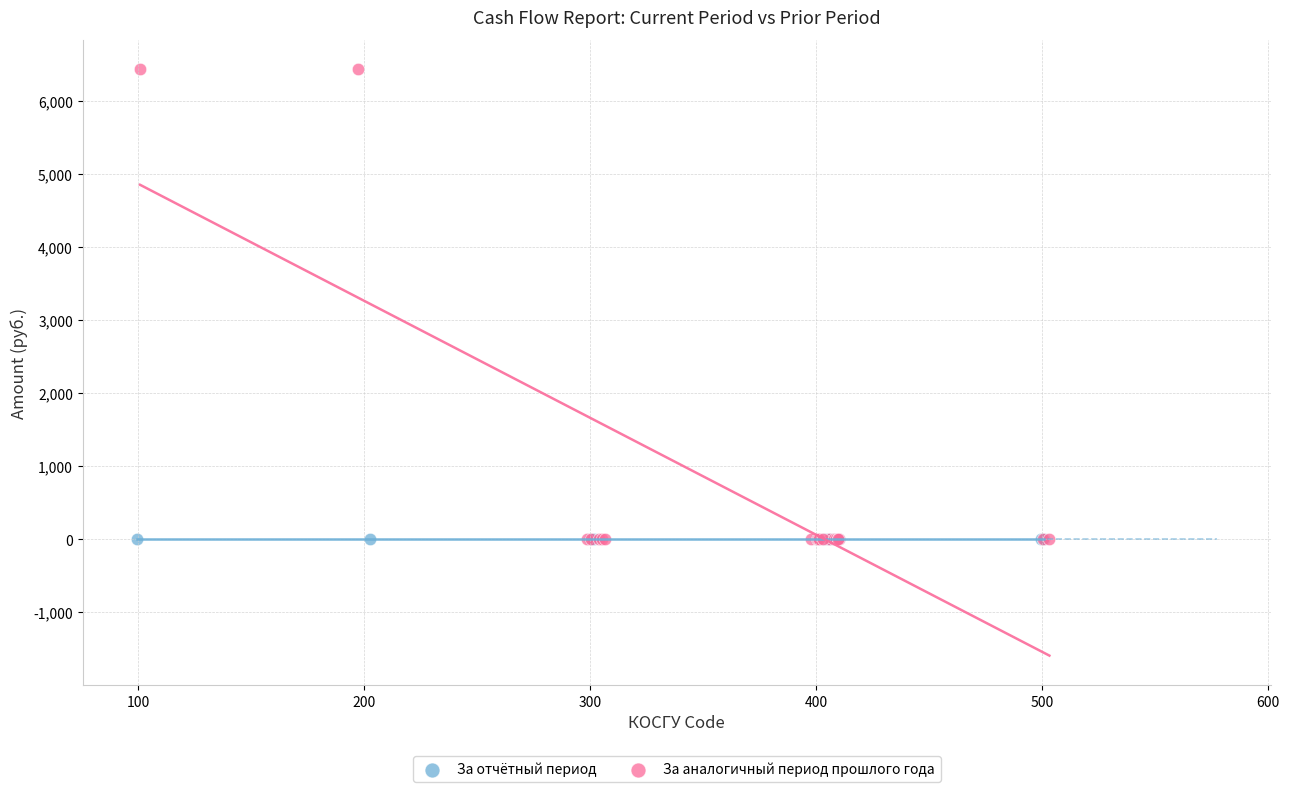

What are all the series names shown in the legend?

За отчётный период, За аналогичный период прошлого года